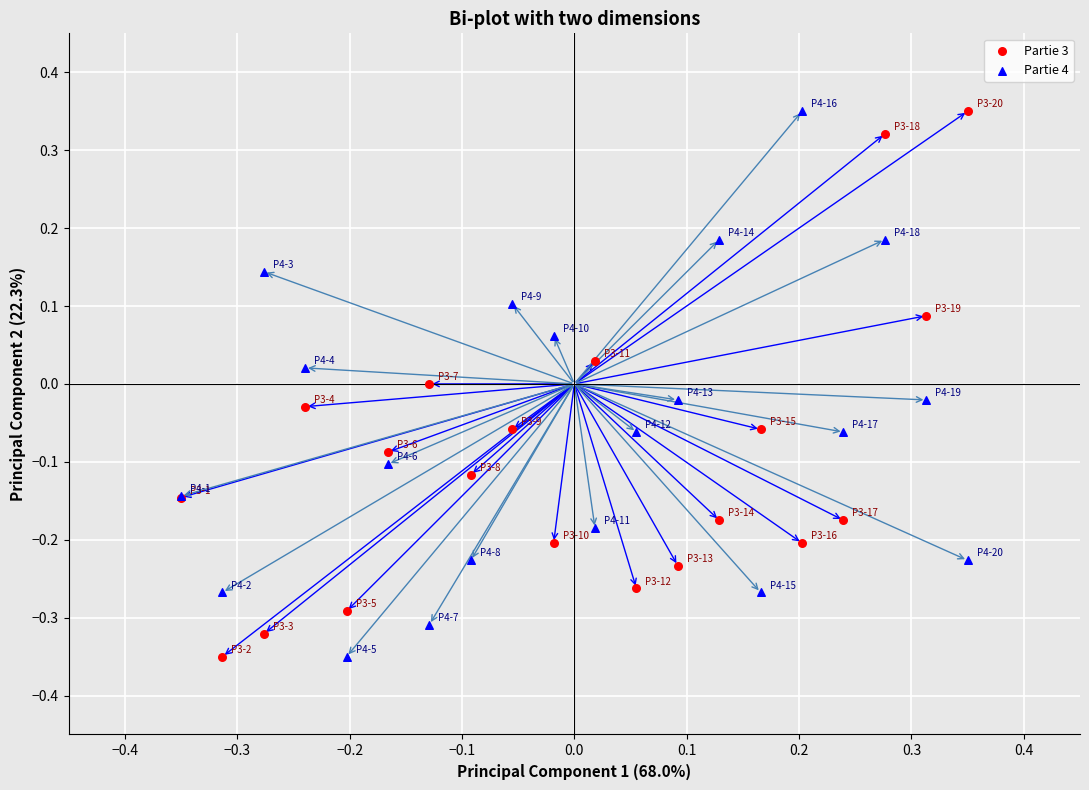

What is the X range (max minus min) for the scatter plot?

0.7